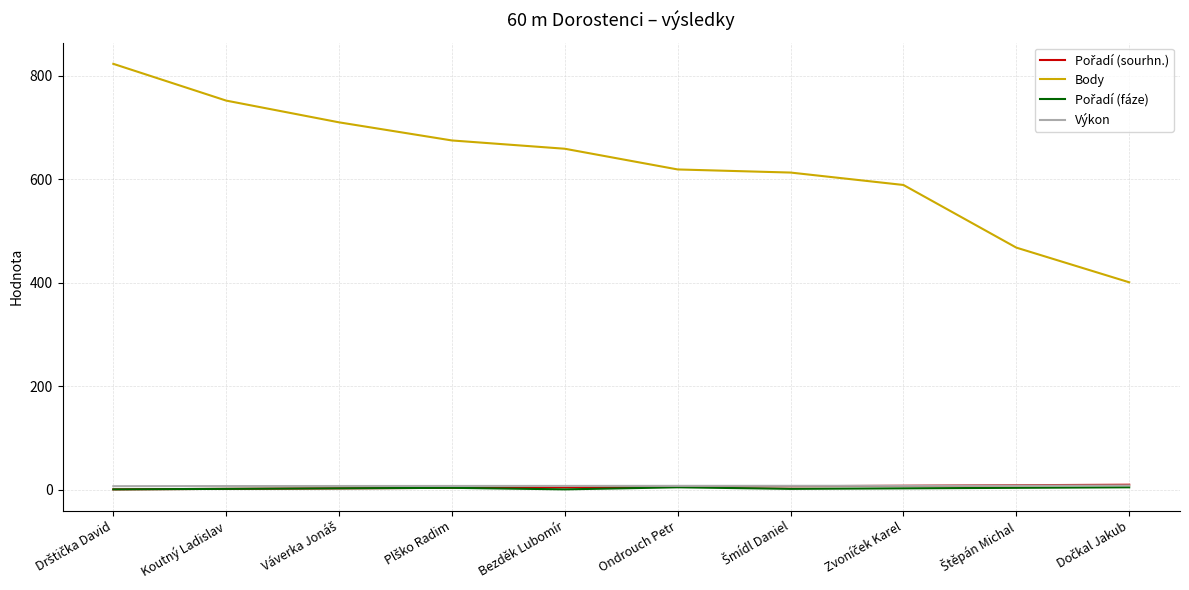

Which series has the largest total across all categories?

Body